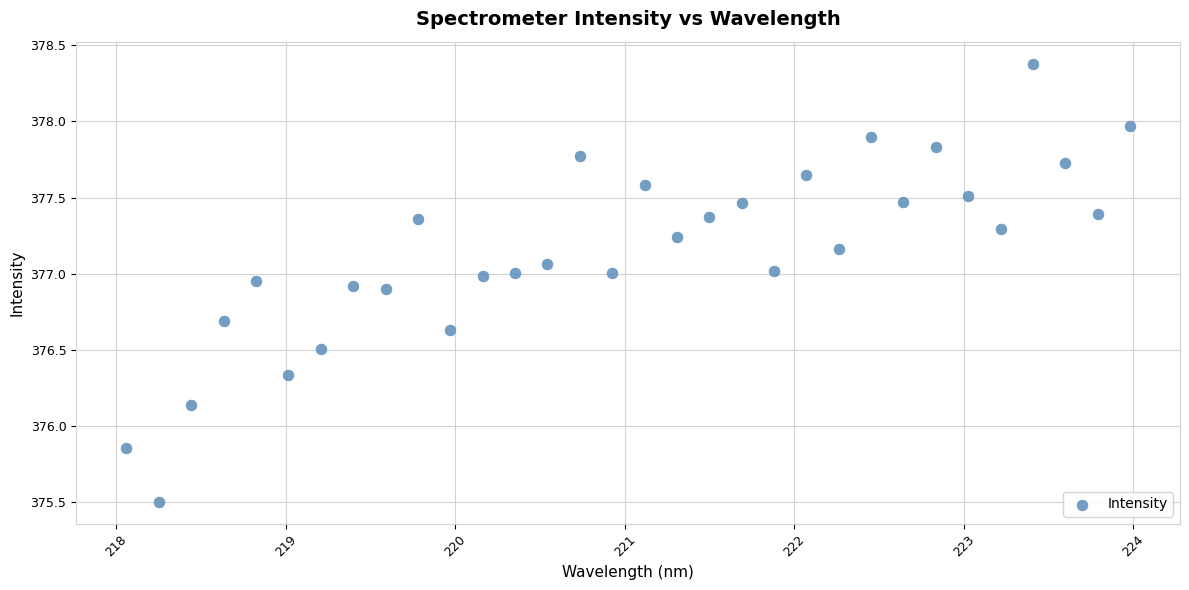

What is the range of X values (max minus min)?

5.9